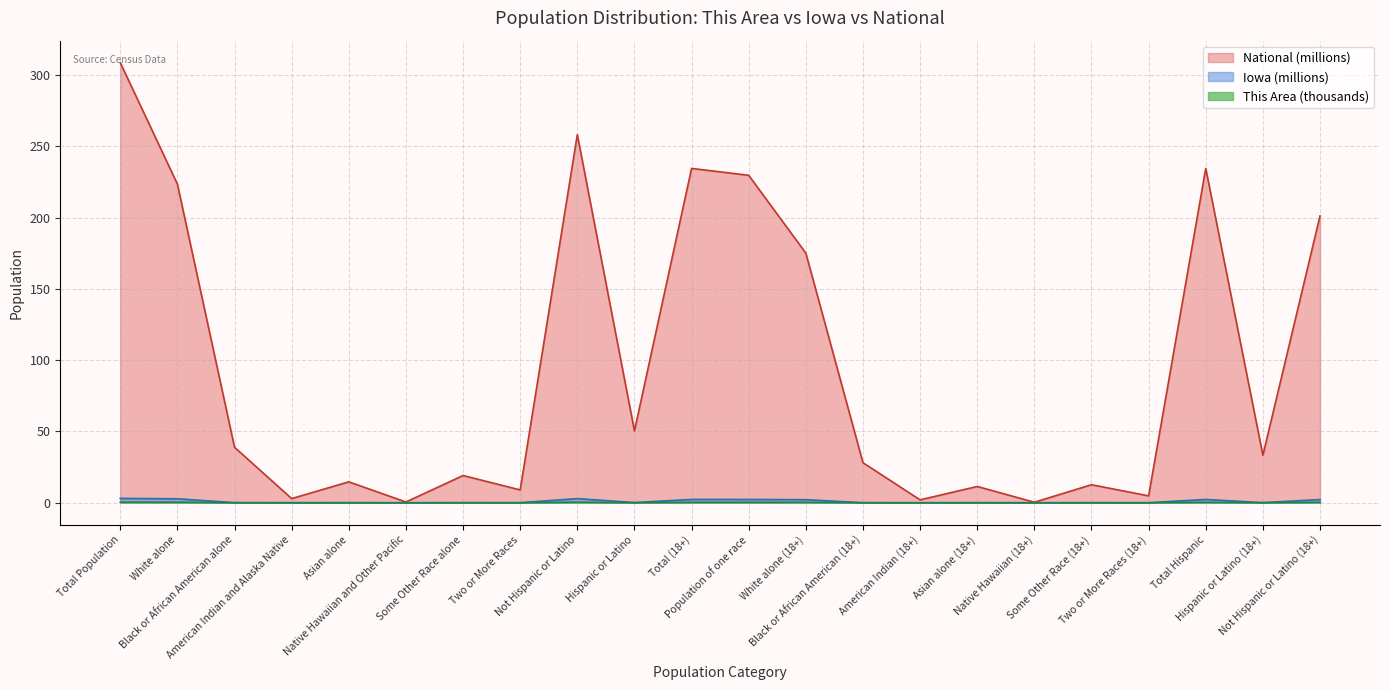

How many values in This Area are above zero?

17